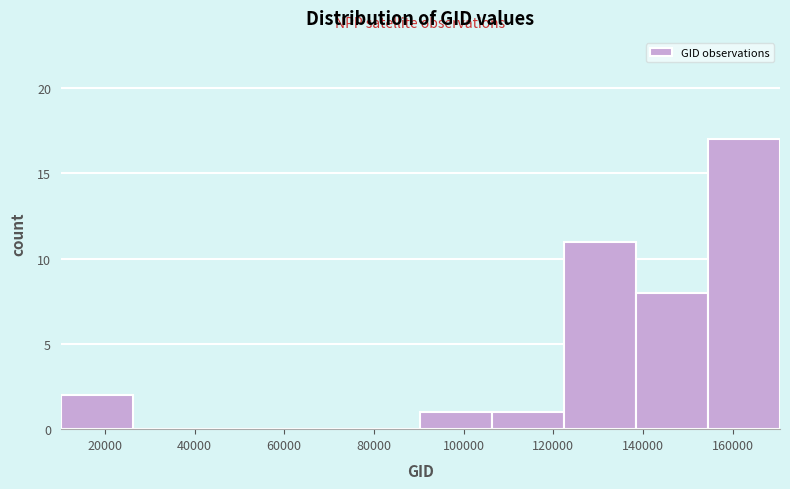

Reading left to right, list every bar in this chart as the range it spans on the x-axis followed by its height. Neither the bar edges nor the heights are printed on the chart, so give them approximately, as read against the axes.

10000 to 26000: 2
26000 to 42000: 0
42000 to 58000: 0
58000 to 74000: 0
74000 to 90000: 0
90000 to 106000: 1
106000 to 122000: 1
122000 to 138000: 11
138000 to 154000: 8
154000 to 170000: 17